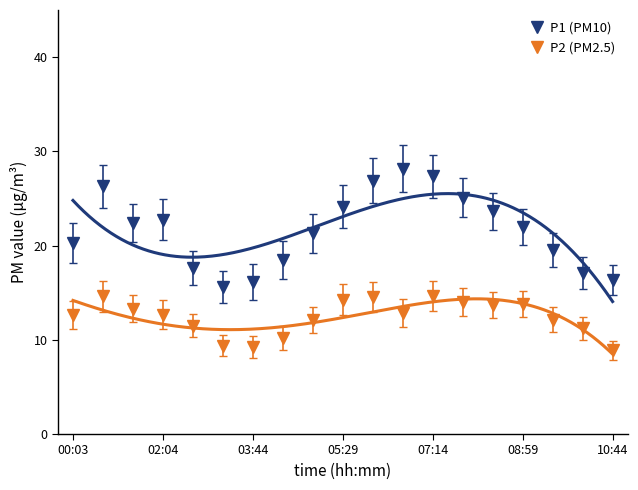

True or false: P2 (PM2.5) and P1 (PM10) cross at least once.

False